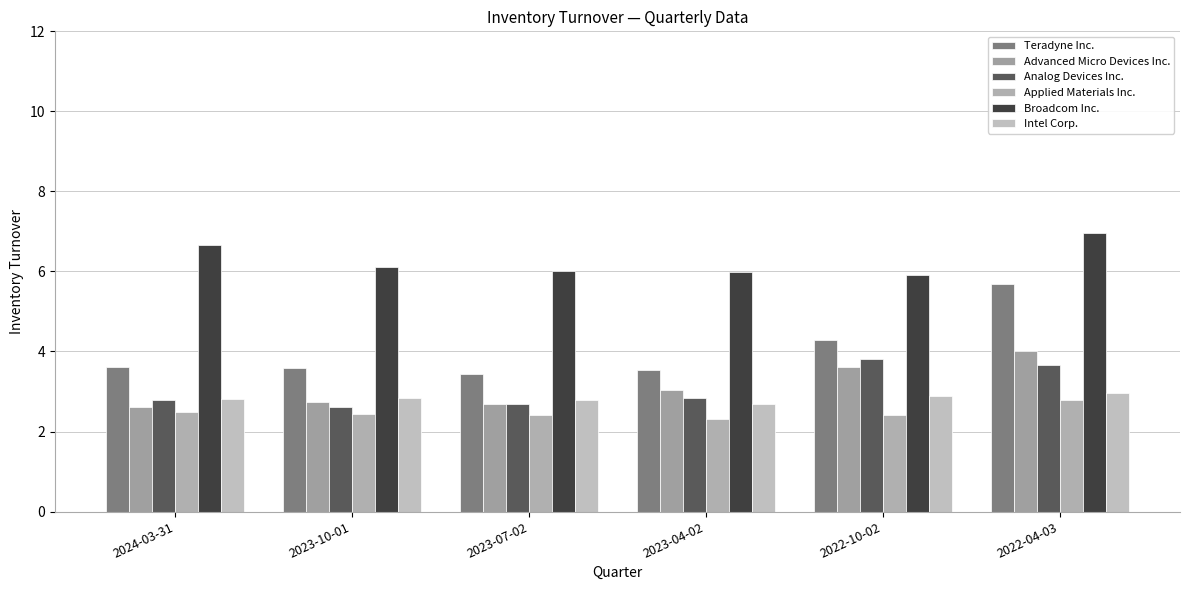

What value does the Broadcom Inc. series have at 2024-03-31?

6.7